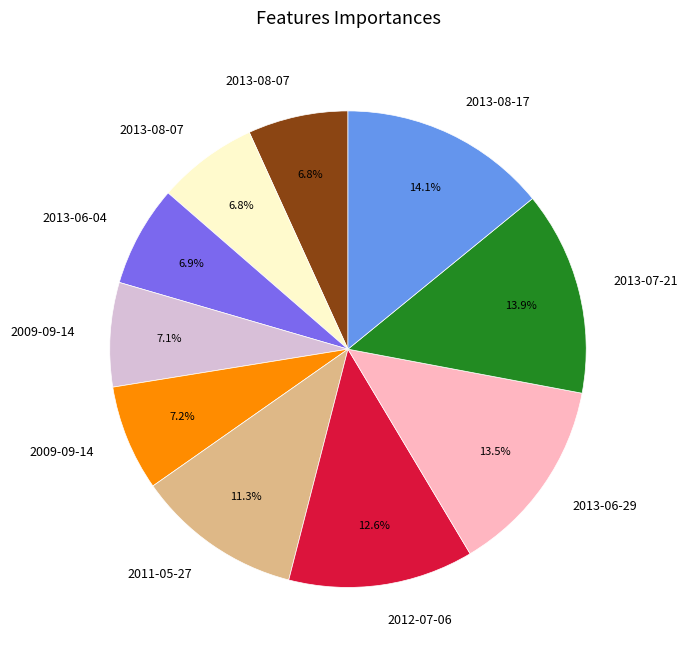

Does any single category account for the majority?

No